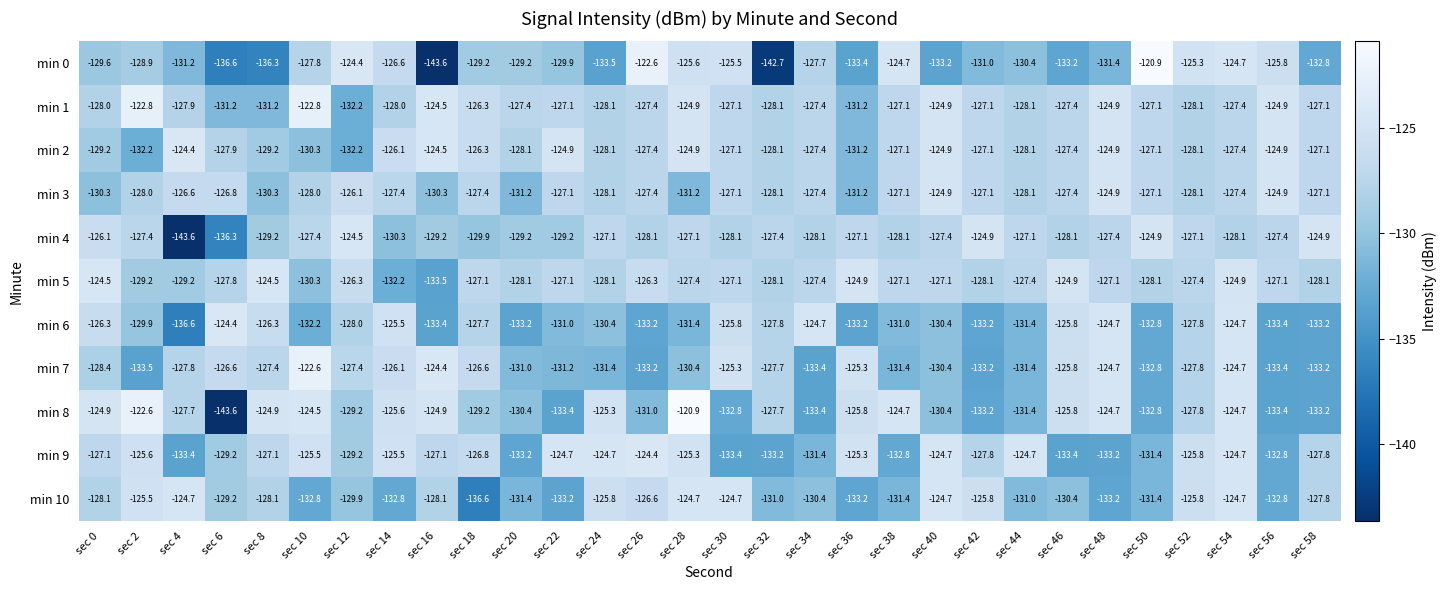

At which category is the sum across all series the highest?

sec 54